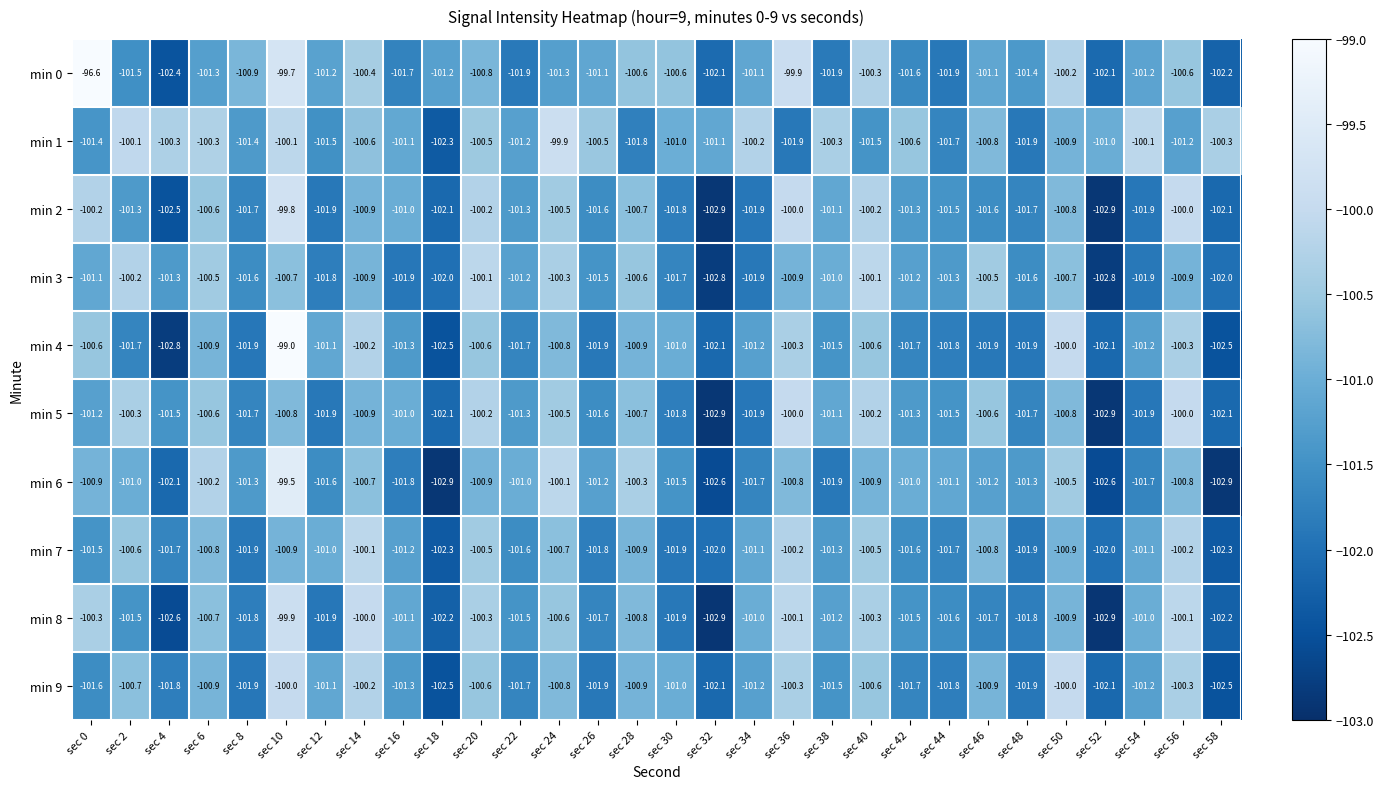

What is the approximate value of min 0 at sec 14?

-100.4